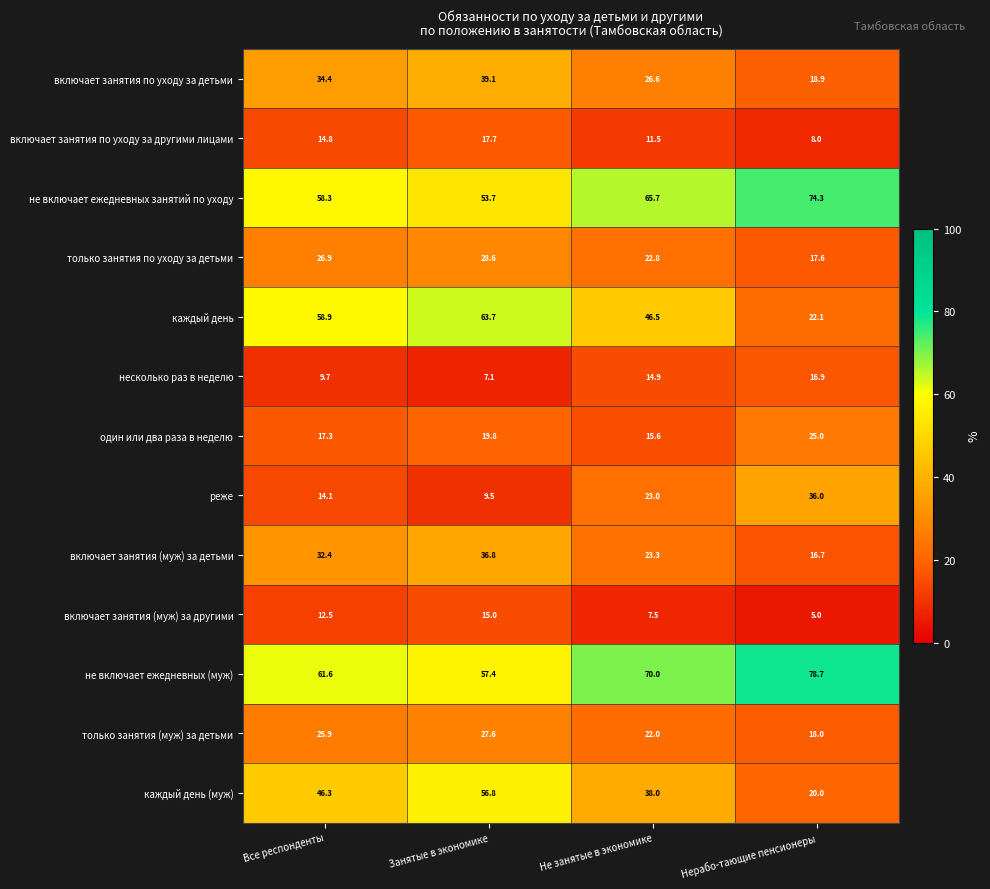

Rank the series by their maximum value, from lowest to highest.

включает занятия (муж) за другими, несколько раз в неделю, включает занятия по уходу за другими лицами, один или два раза в неделю, только занятия (муж) за детьми, только занятия по уходу за детьми, реже, включает занятия (муж) за детьми, включает занятия по уходу за детьми, каждый день (муж), каждый день, не включает ежедневных занятий по уходу, не включает ежедневных (муж)